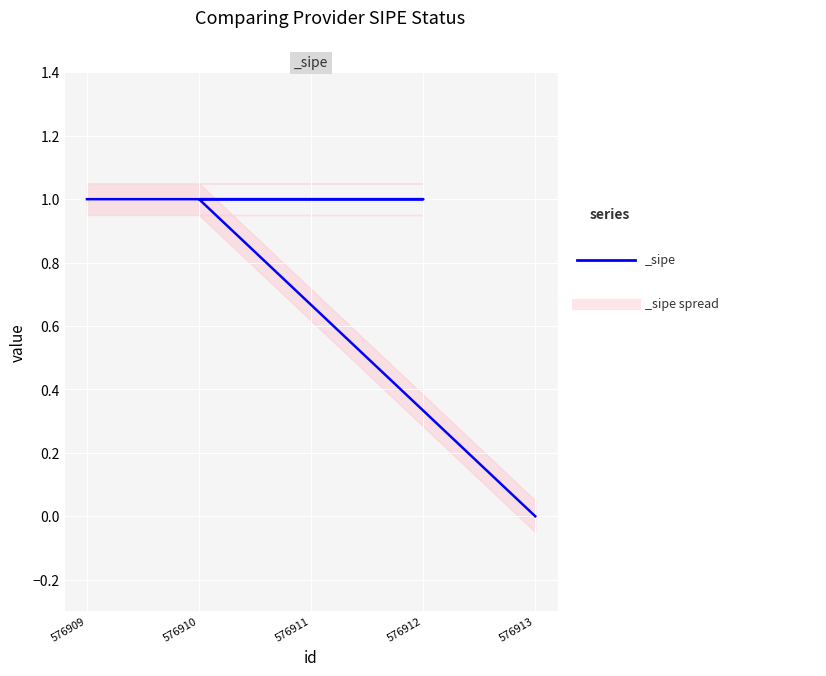

What is the sum of the values at 576911 and 576912?

2